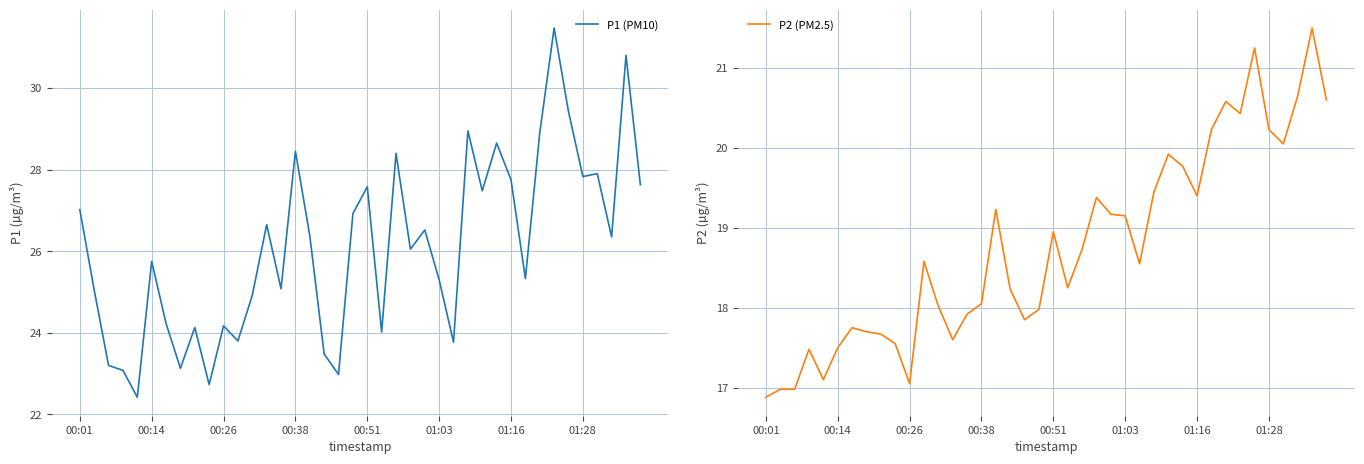

Which series has the largest range (max minus min)?

P1 (PM10)